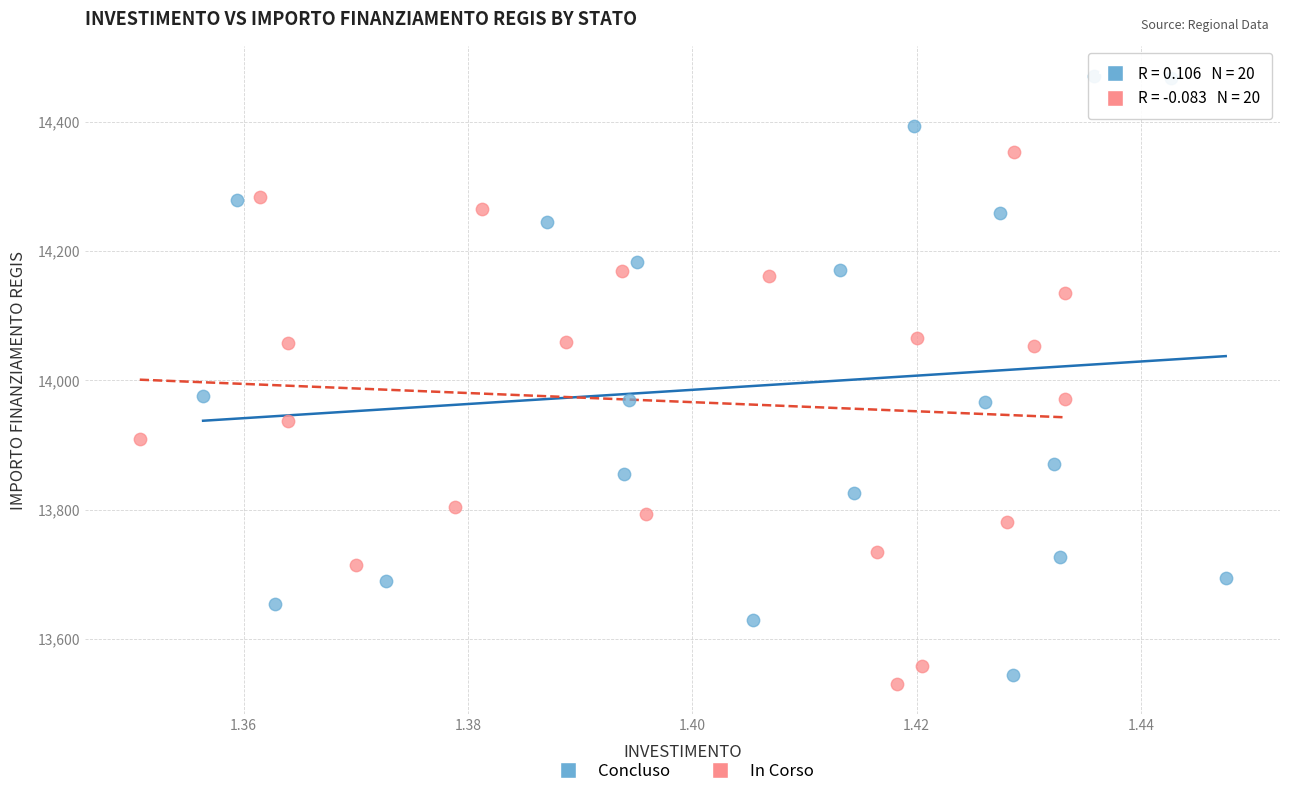

Which series has the largest Y range (max minus min)?

Concluso